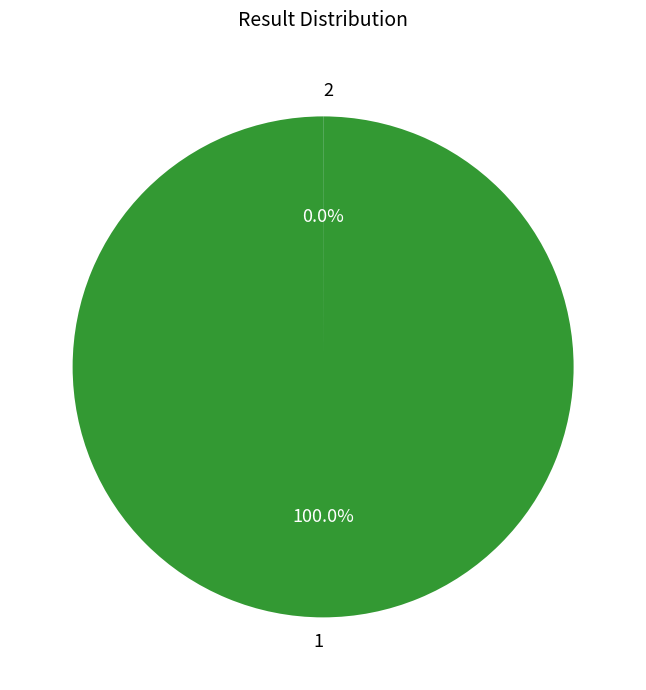

Does any single category account for the majority?

Yes